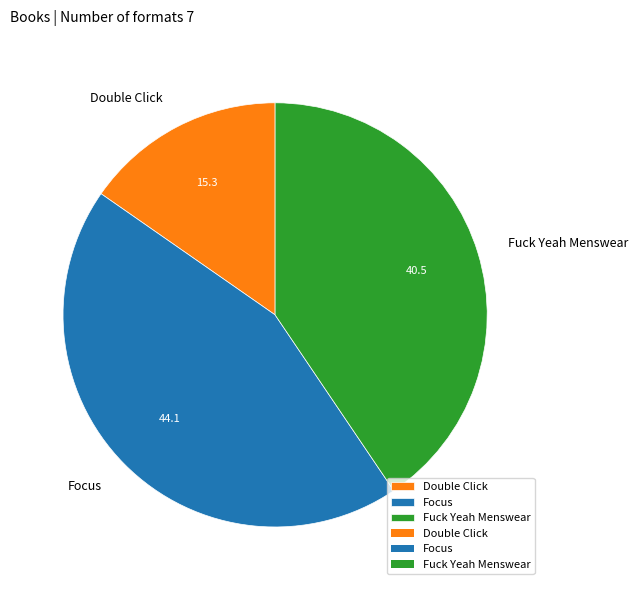

Does Focus account for over 50% of the chart?

No